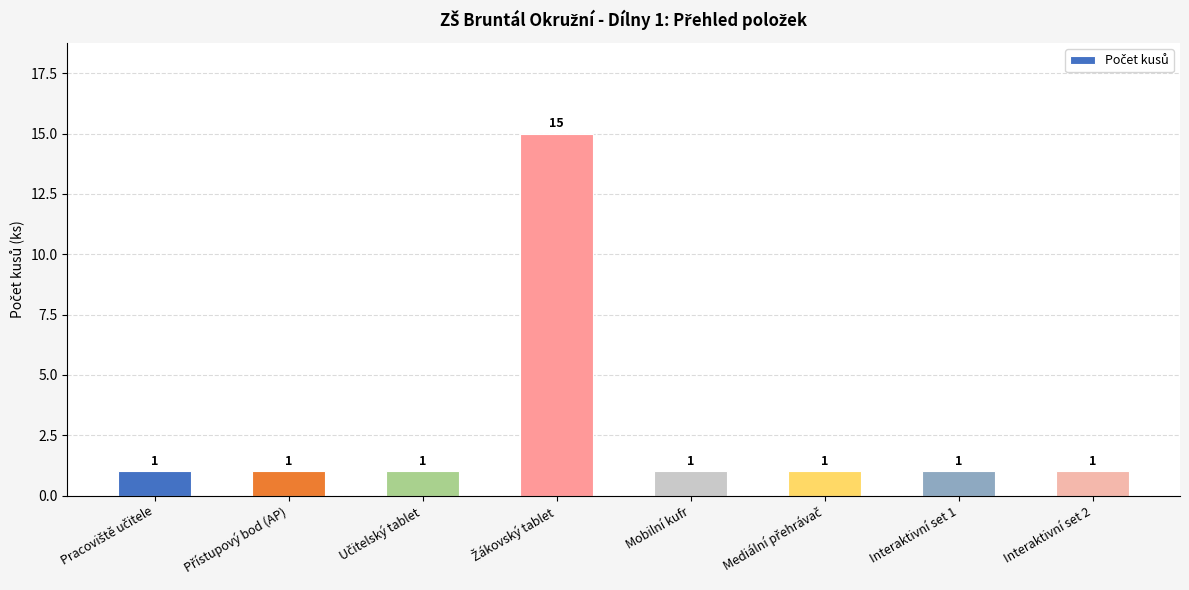

Does the chart contain stacked bars?

No